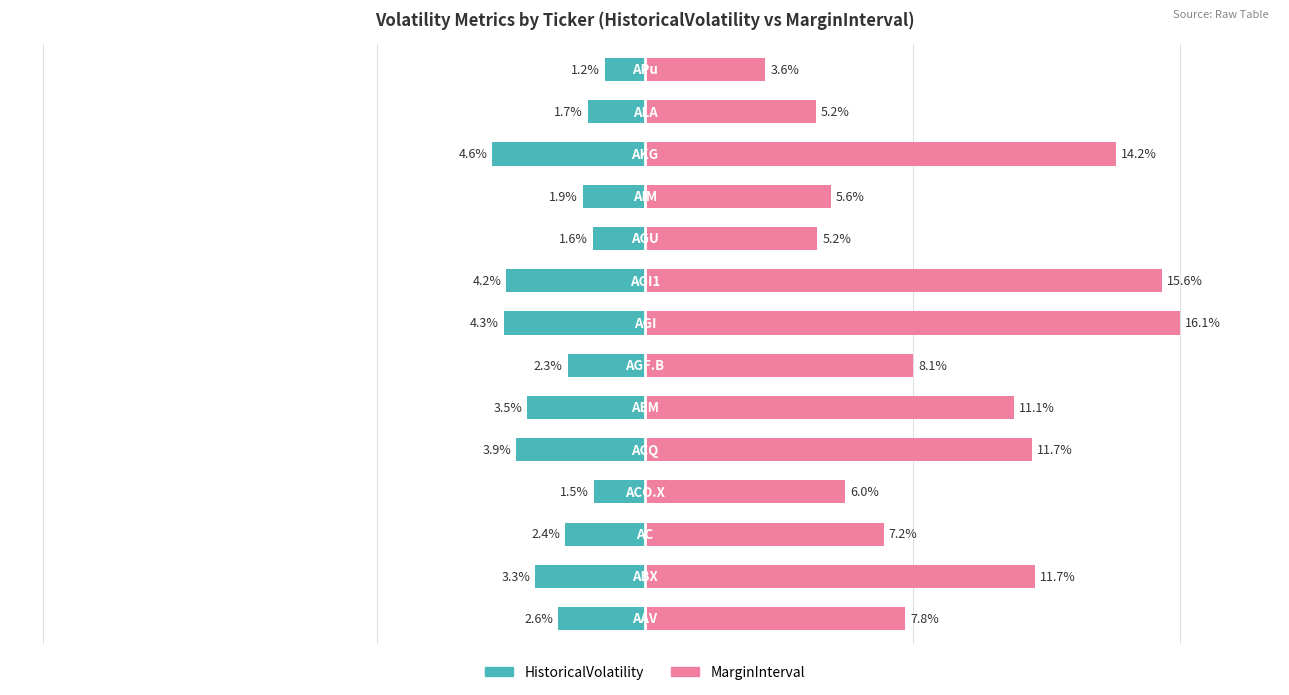

How many data points in MarginInterval are less than 8?

7